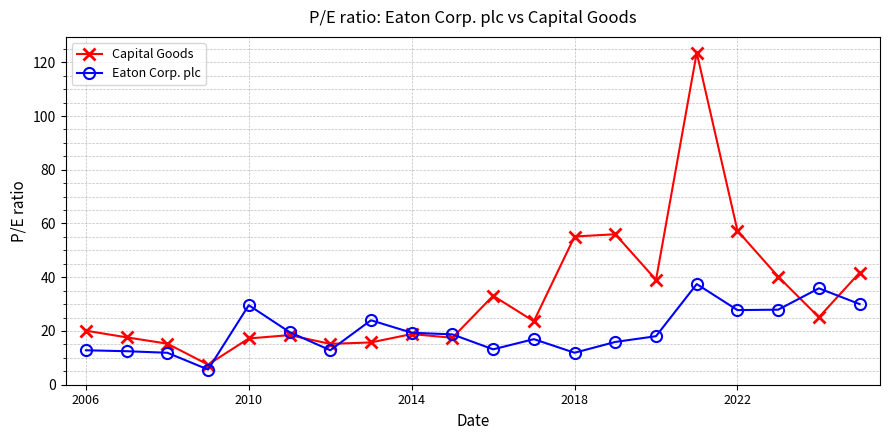

How many distinct data groups are displayed?

2